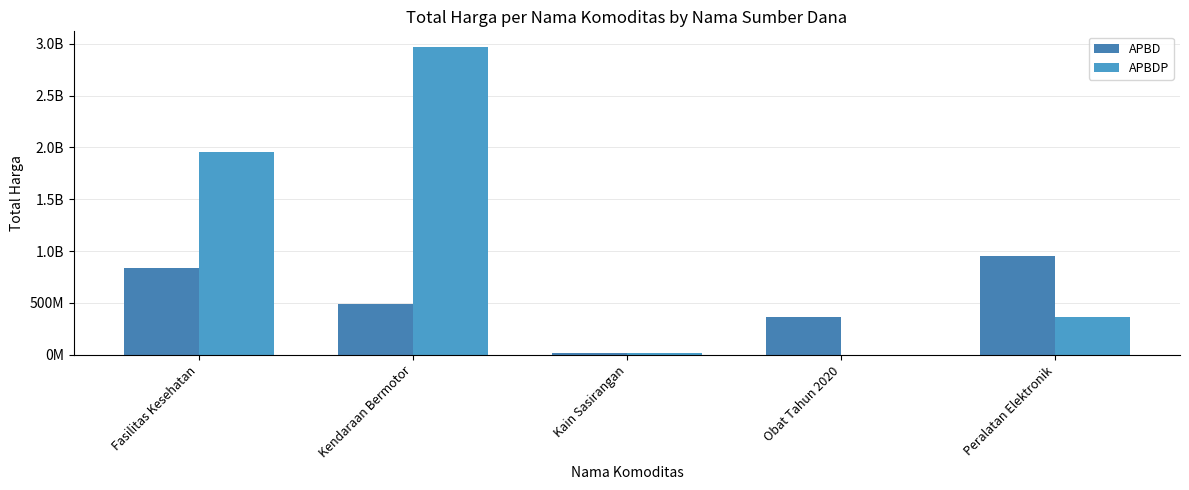

What is the label of the 2nd bar from the left?

Kendaraan Bermotor